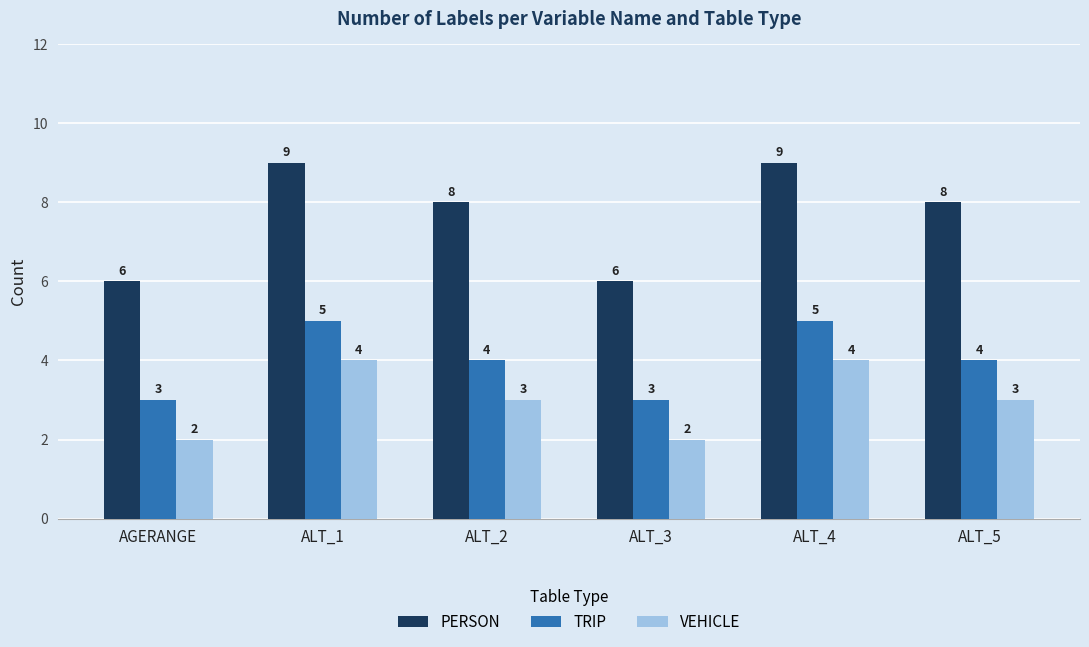

How many groups of bars are there?

6